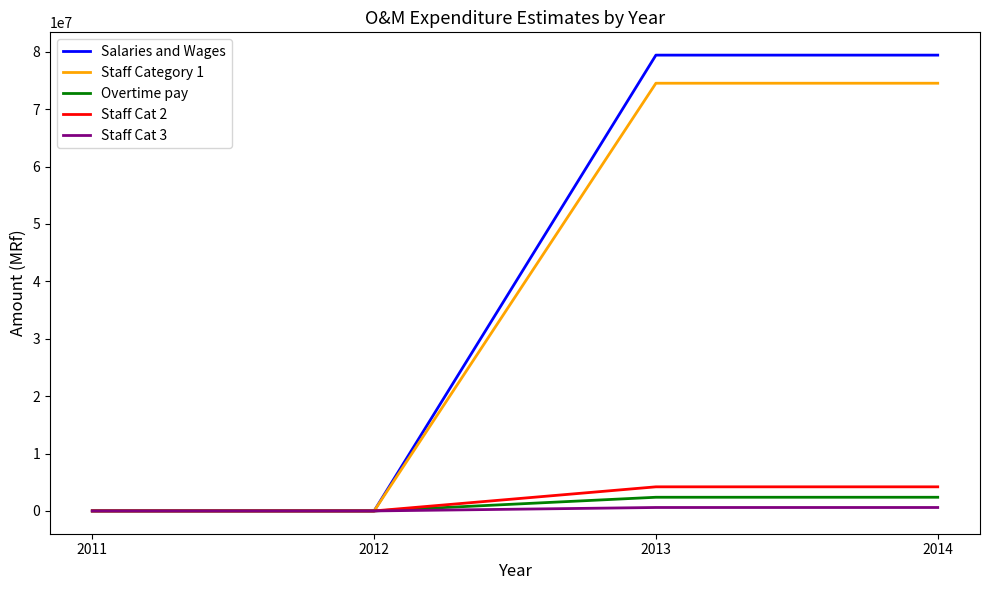

Which series changed the most between 2011 and 2013?

Salaries and Wages